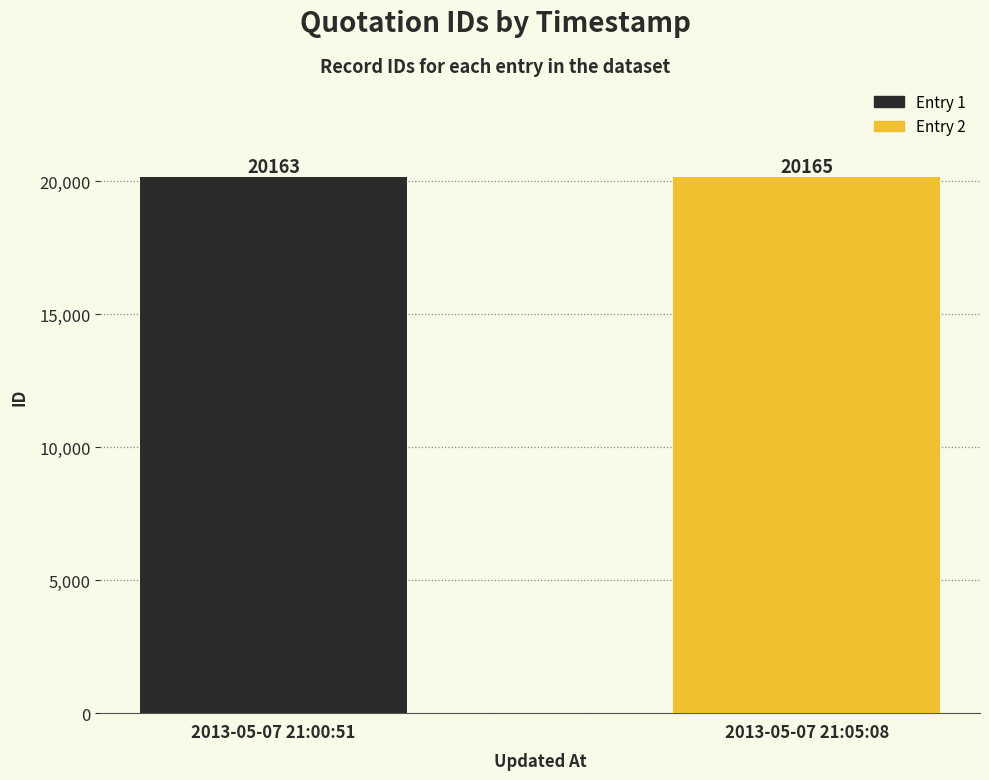

What is the value of the 2nd bar from the left?

20165